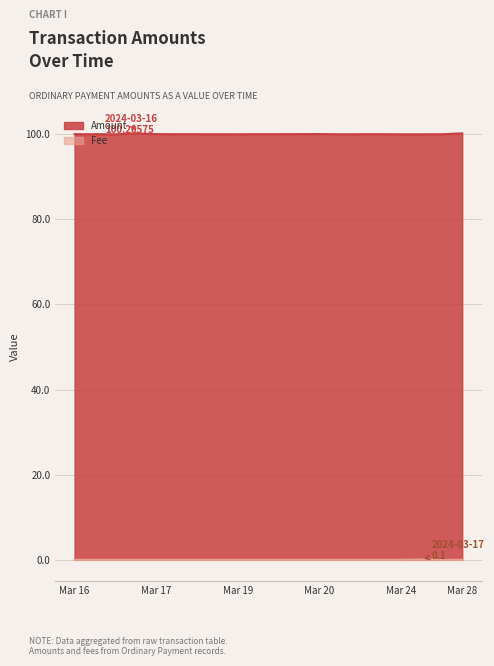

At Mar 20, list the series in order from largest to smallest.

Amount, Fee